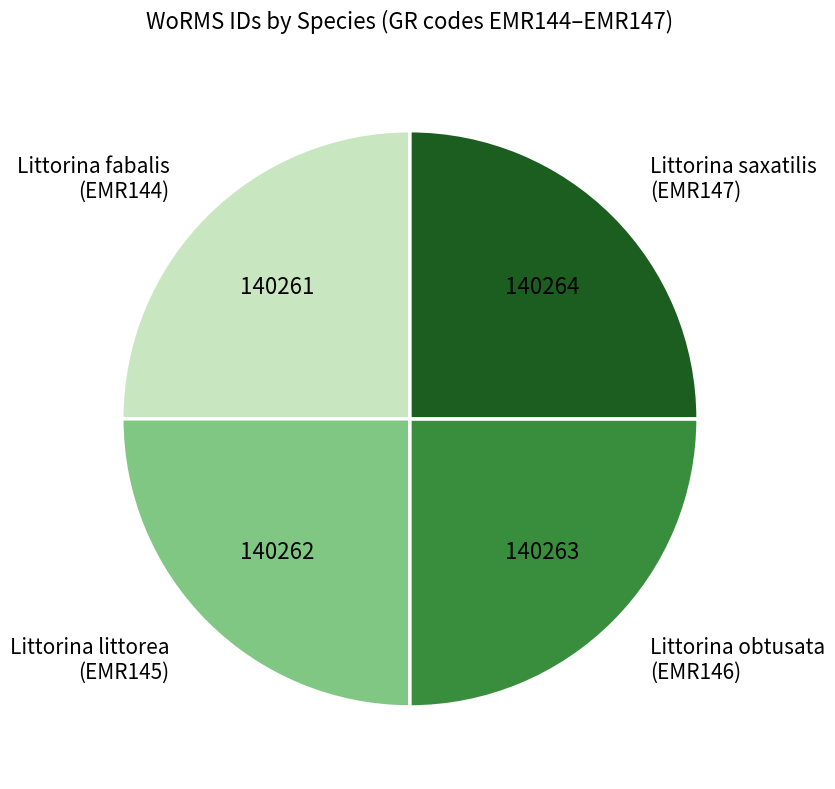

Does any single category account for the majority?

No